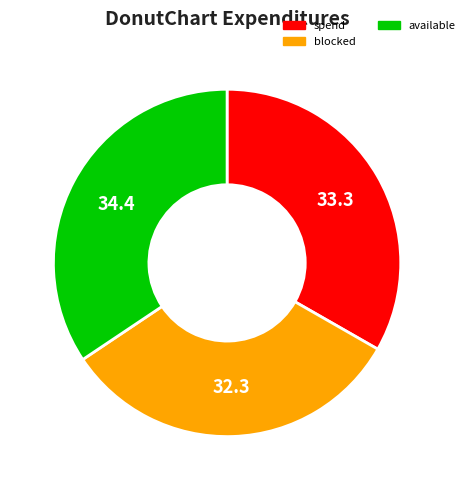

Is there any slice that represents more than half of the pie?

No